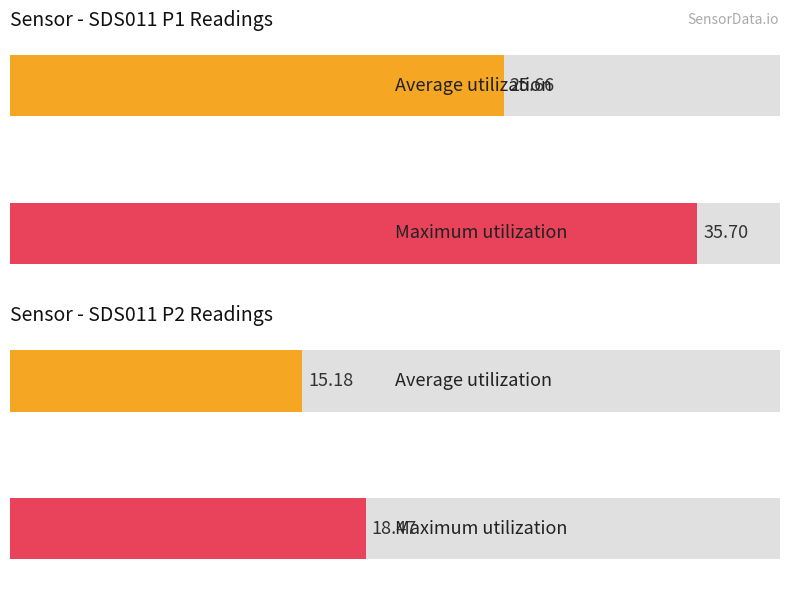

The Average utilization series shows 7.8 at 4. True or false?

False